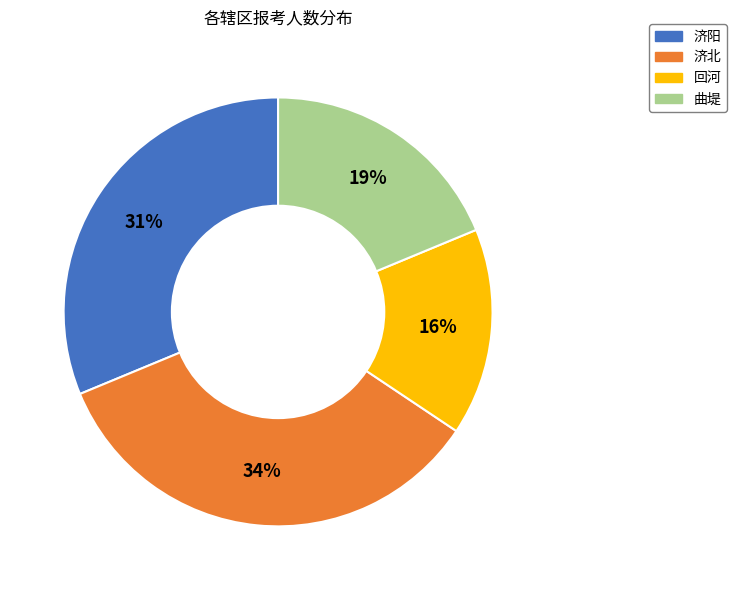

To the nearest percent, what percentage of the pie is 济北?

34%